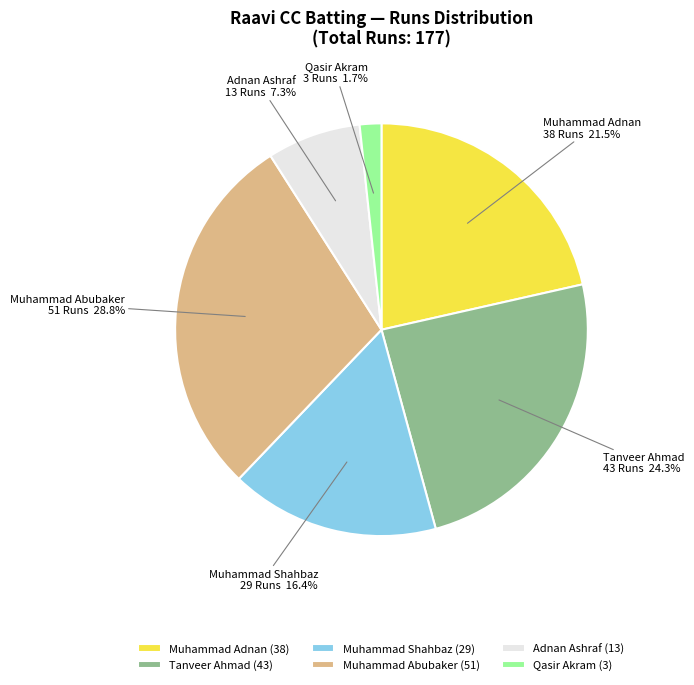

To the nearest percent, what is the difference between the largest and smallest slice percentages?

27%